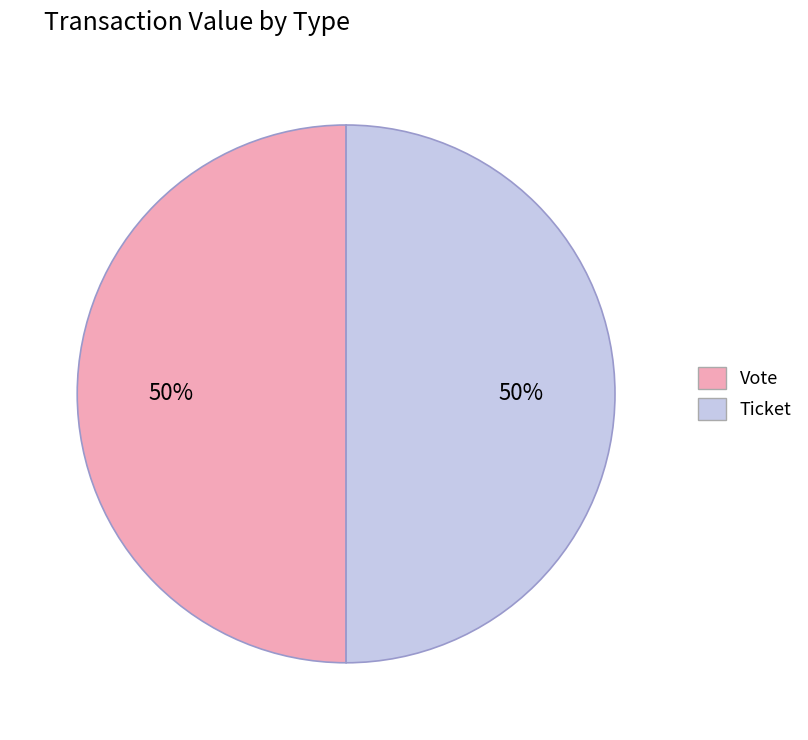

To the nearest percent, what is the average slice percentage?

50%